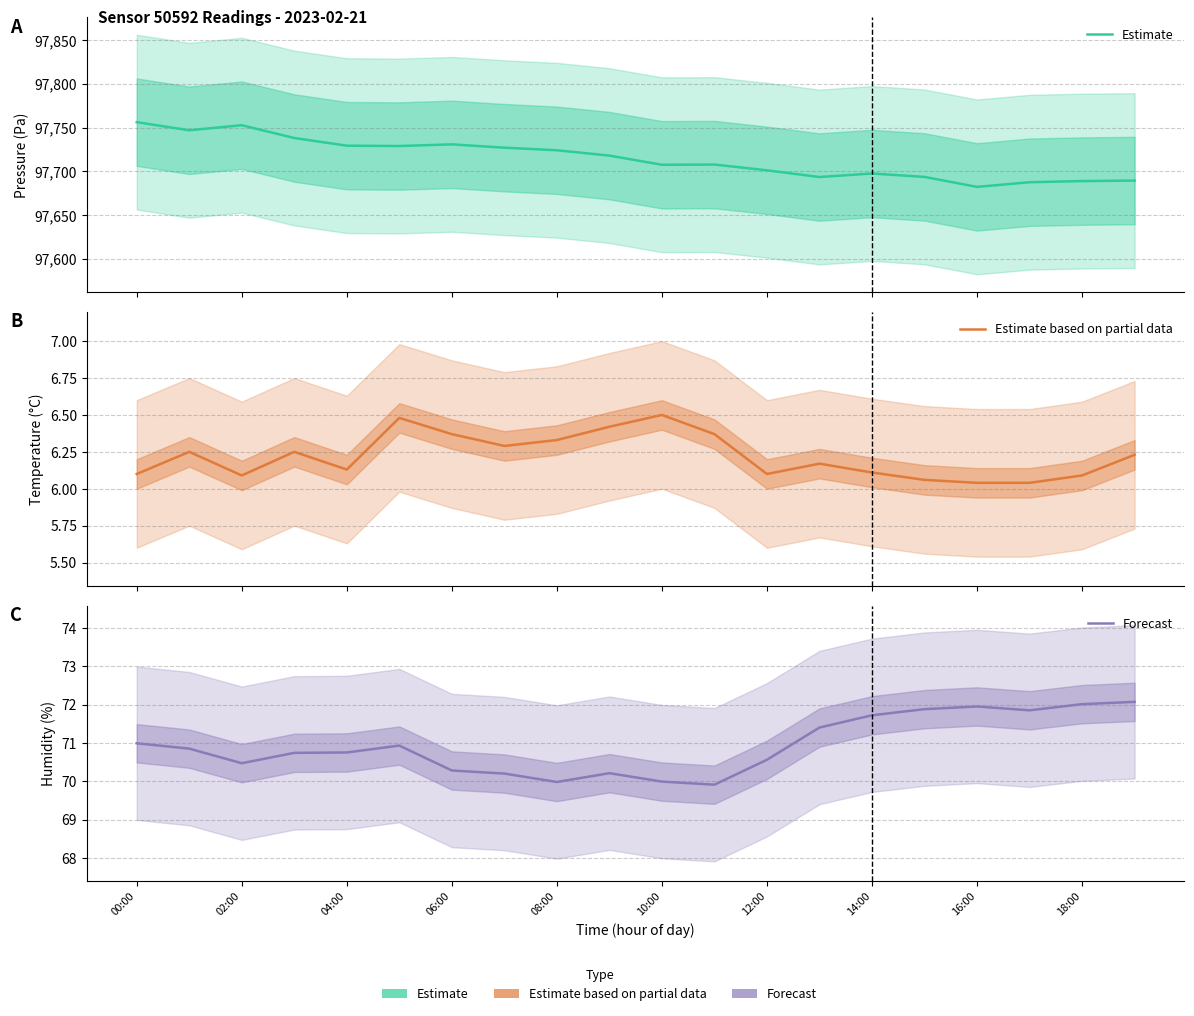

At which label does Estimate reach its peak?

00:00